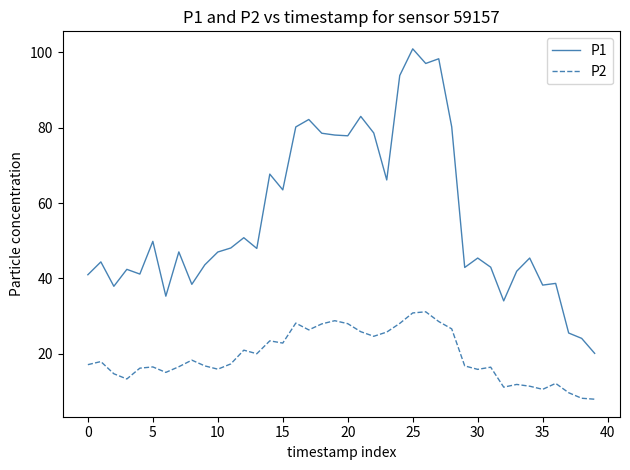

True or false: P1 and P2 intersect in this chart.

False